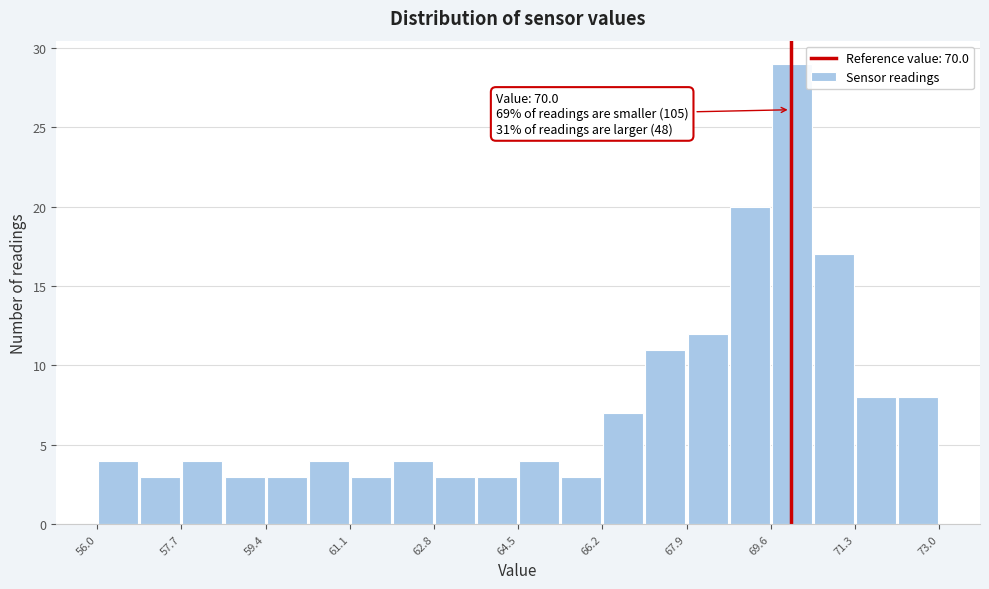

Which range on the x-axis has the tallest bar?

69.60 to 70.45